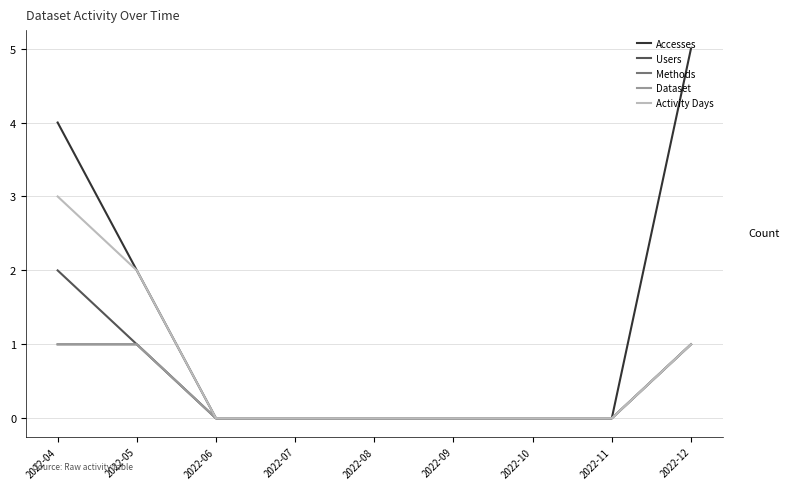

Which series has the largest range (max minus min)?

Accesses